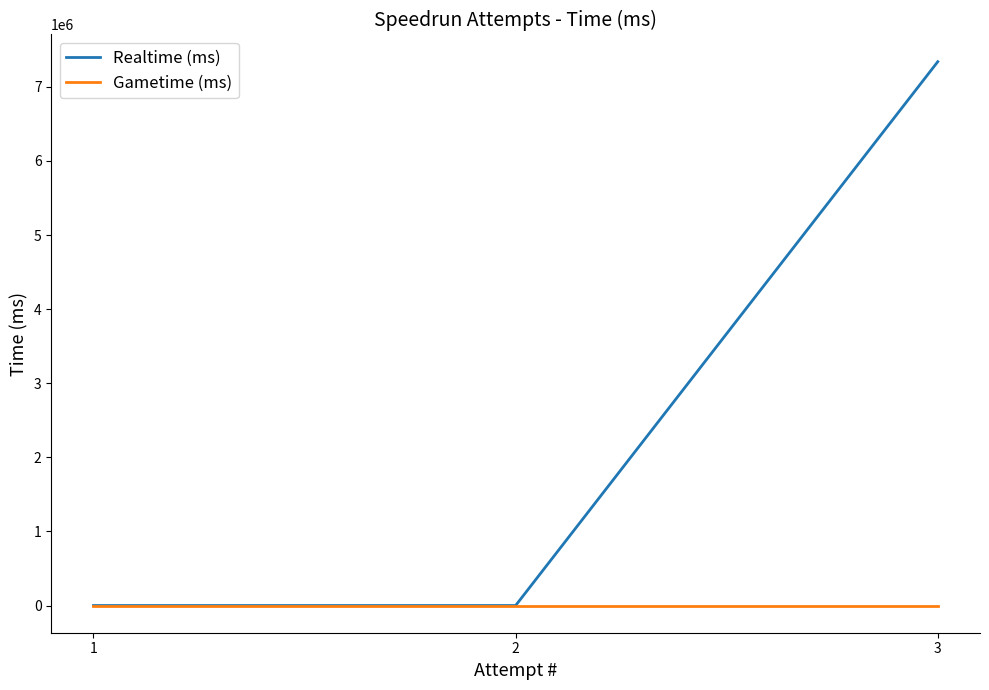

Which series has the largest total across all categories?

Realtime (ms)